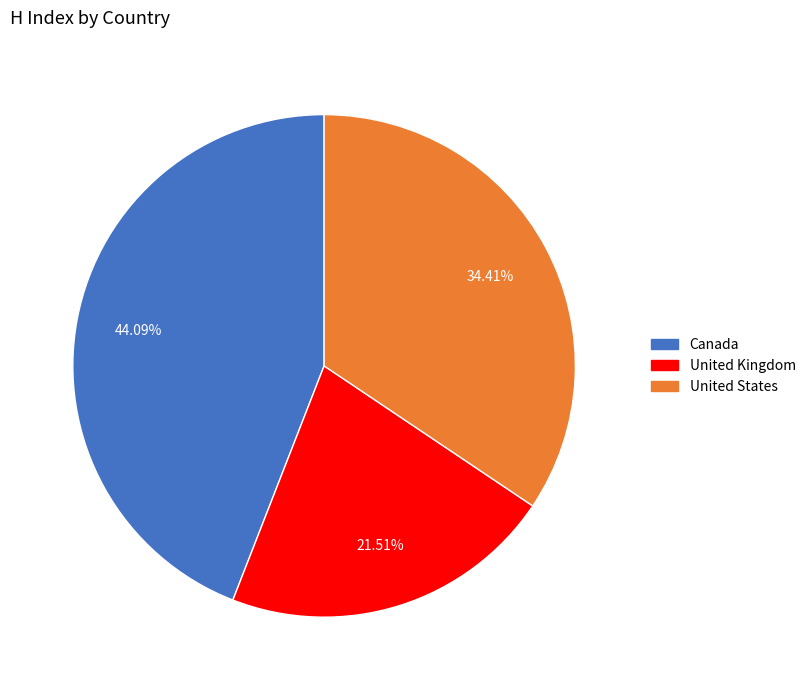

Is it true that United Kingdom is 30% of the pie?

False